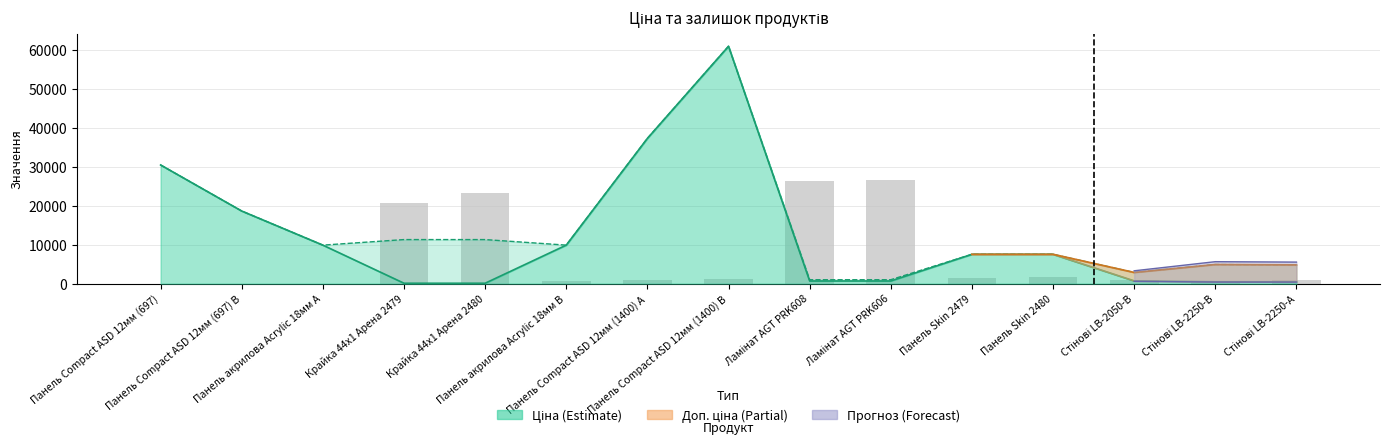

What is the value of the Залишок (scaled) bar at the 10th from the left?

26640.0